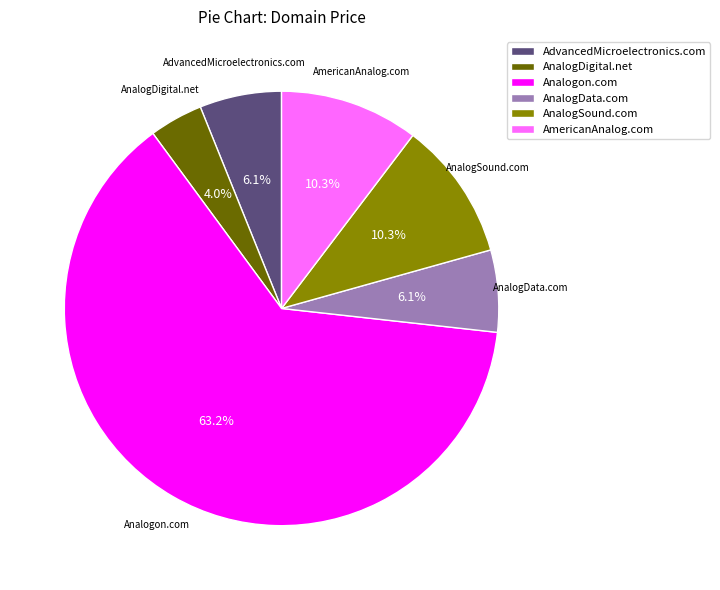

Is the sum of AnalogSound.com and AnalogDigital.net greater than half?

No